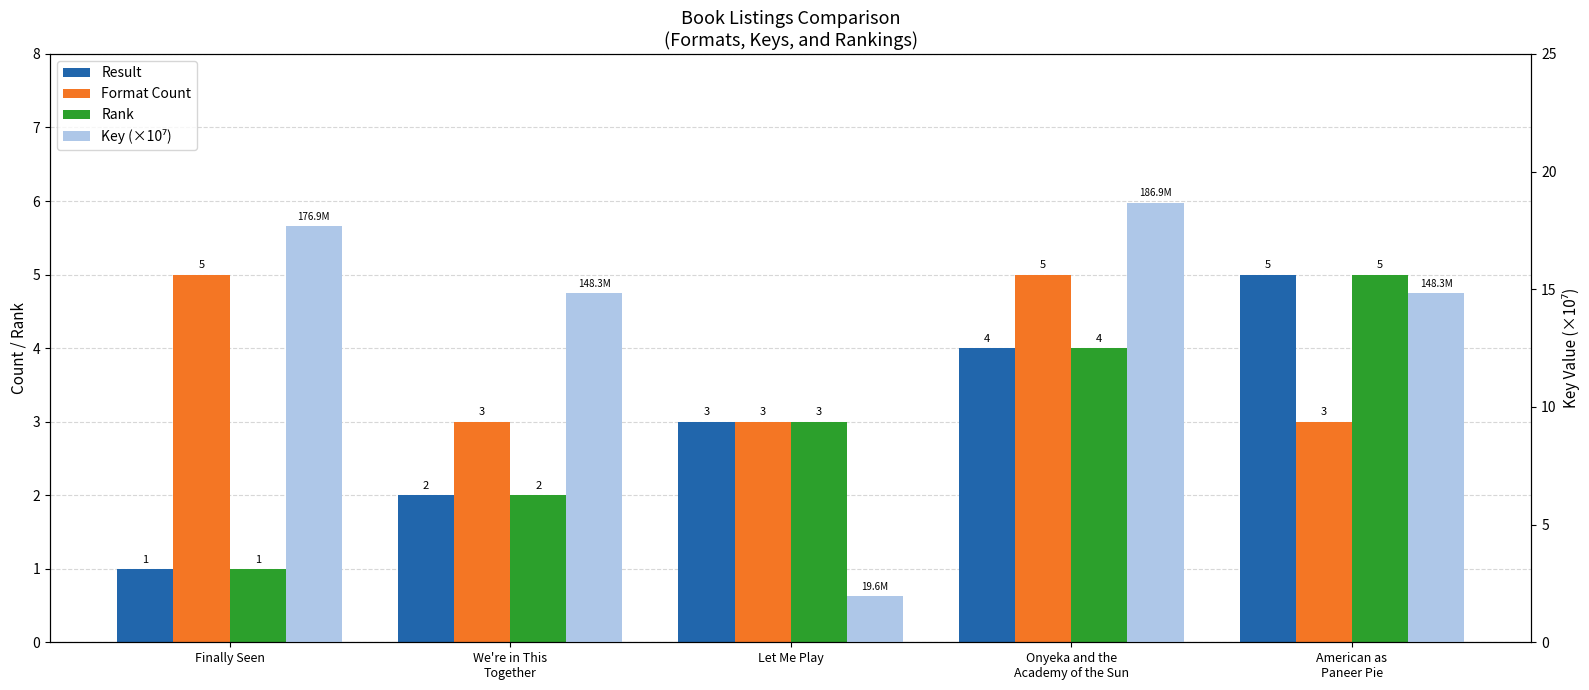

Is the value of Key (×10⁷) at Finally Seen greater than the value of Format Count at Finally Seen?

Yes